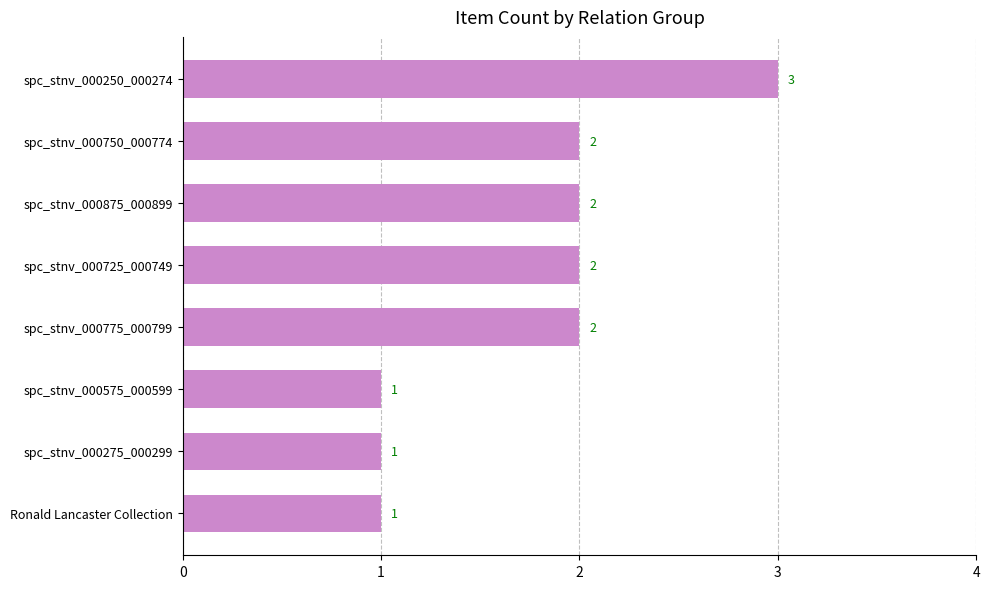

Which category has the highest value across all series?

spc_stnv_000250_000274